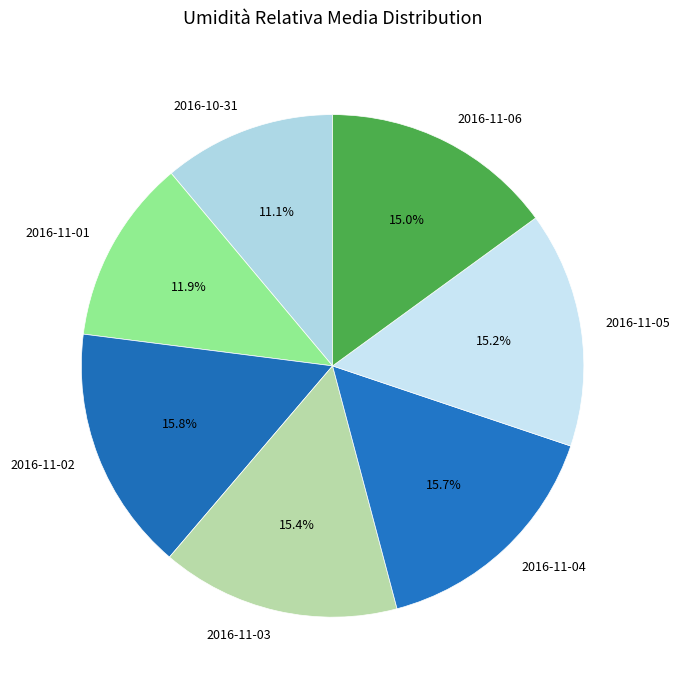

Count the number of slices in the pie.

7